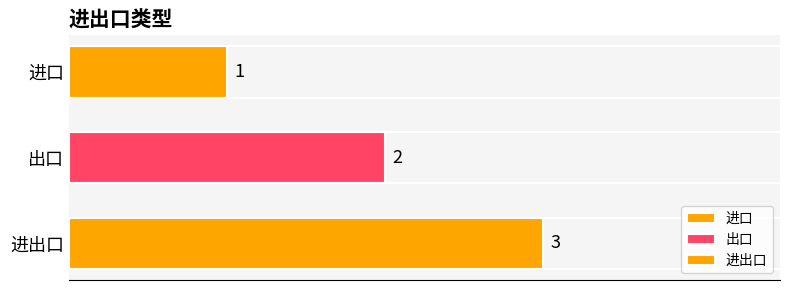

How many distinct data groups are displayed?

3